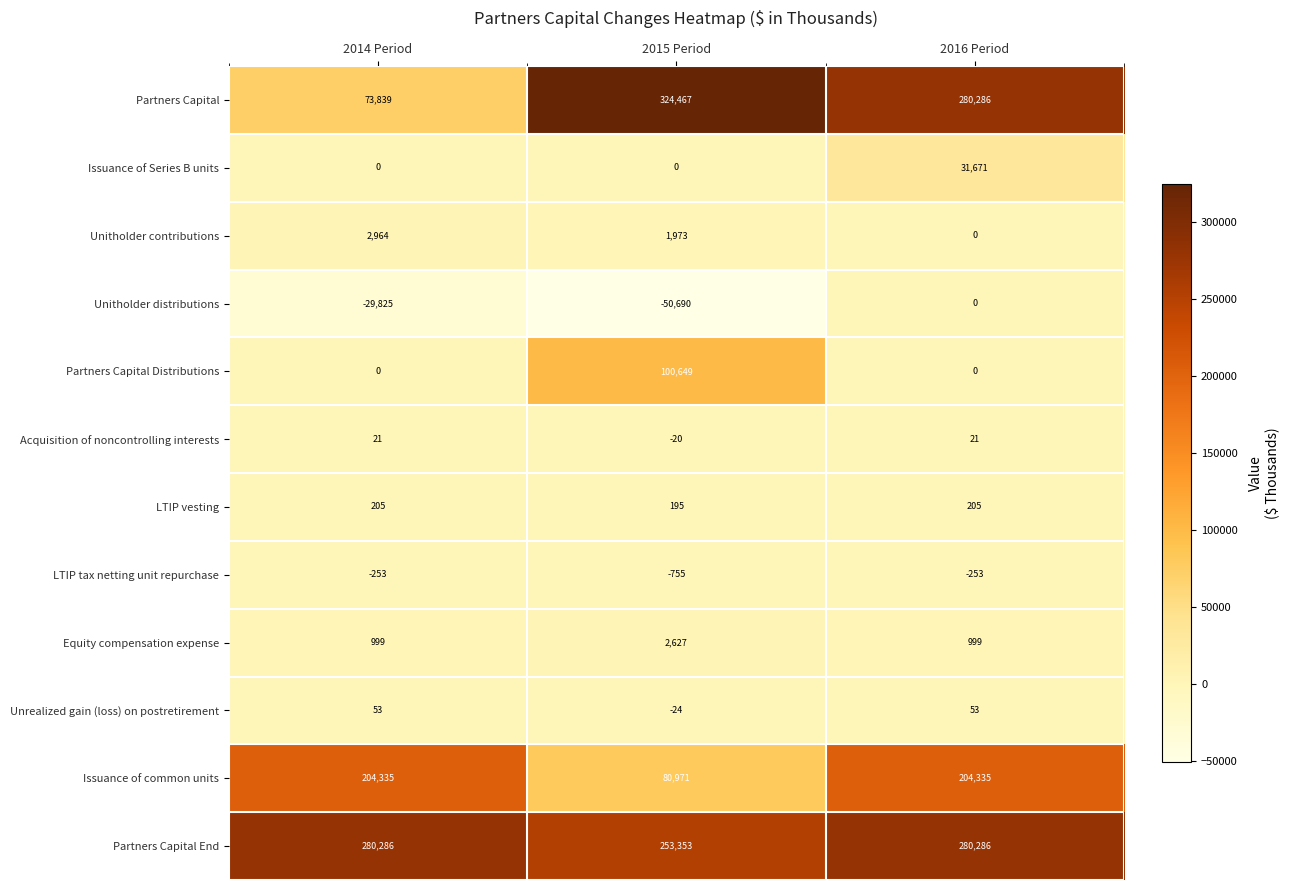

The value of Partners Capital Distributions at 2015 Period is 100649. True or false?

True